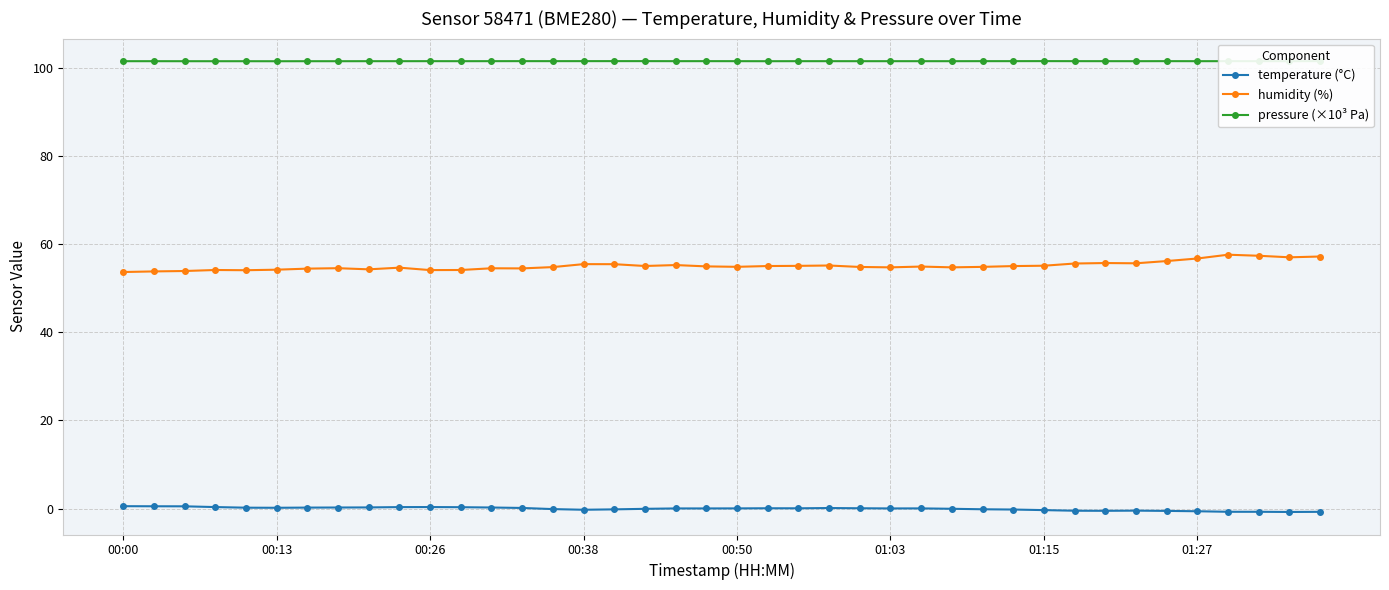

Which series has the largest range (max minus min)?

humidity (%)